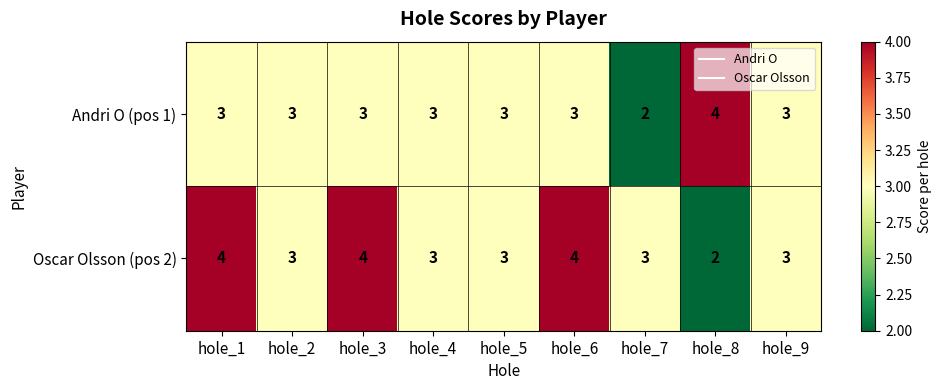

How many distinct data groups are displayed?

2